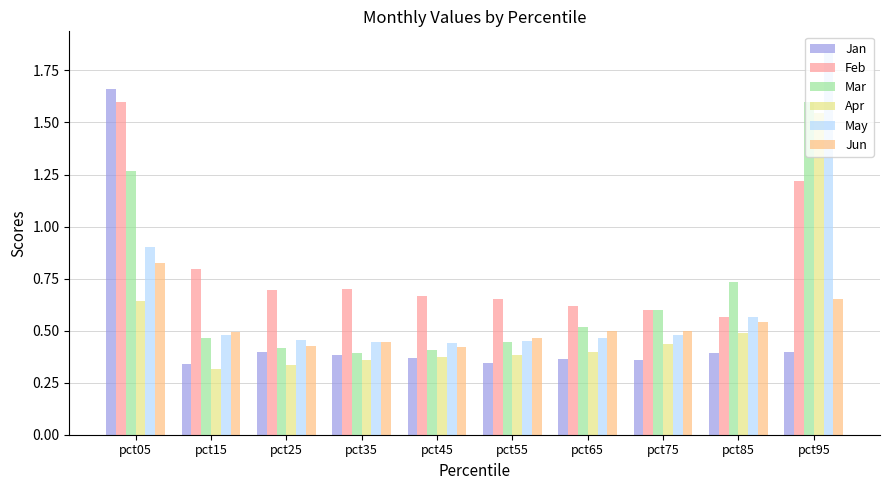

What is the sum of all Jan values?

5.0